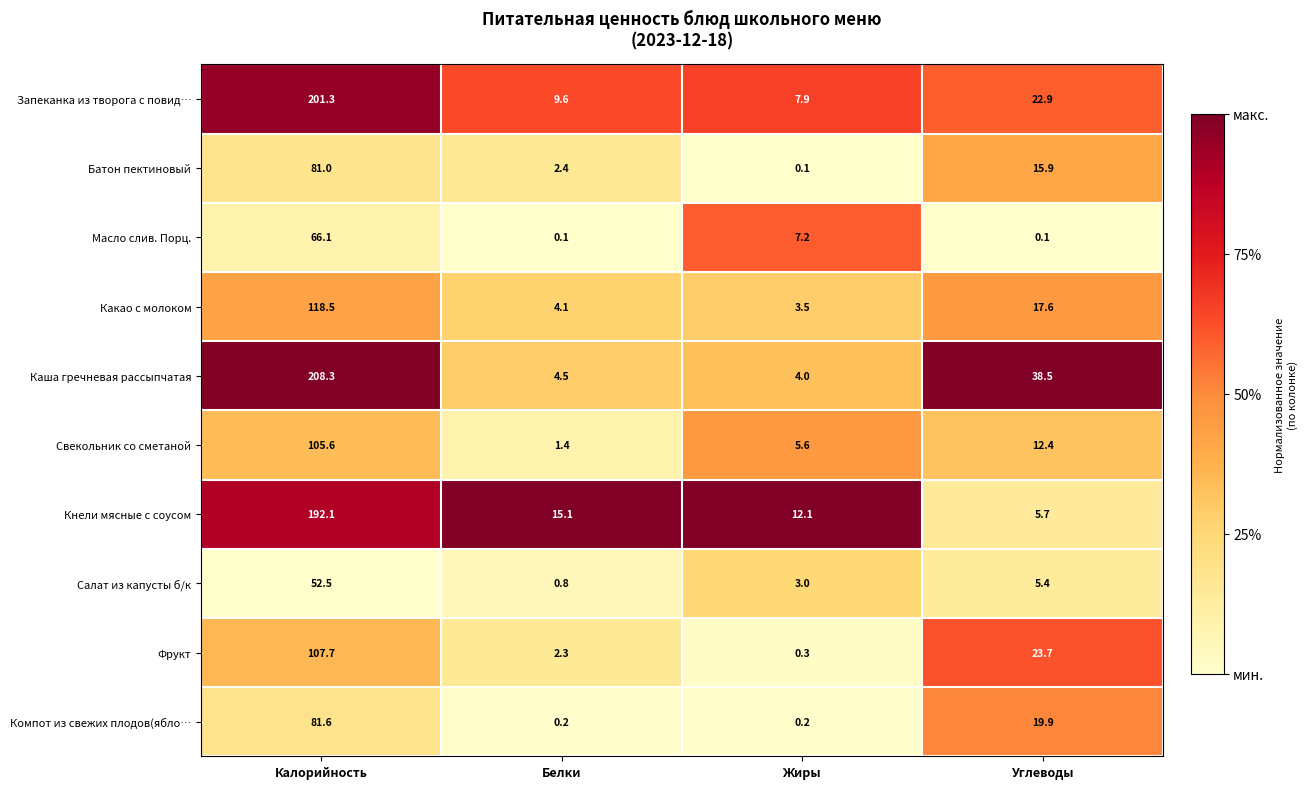

At which label does Салат из капусты б/к reach its peak?

Калорийность